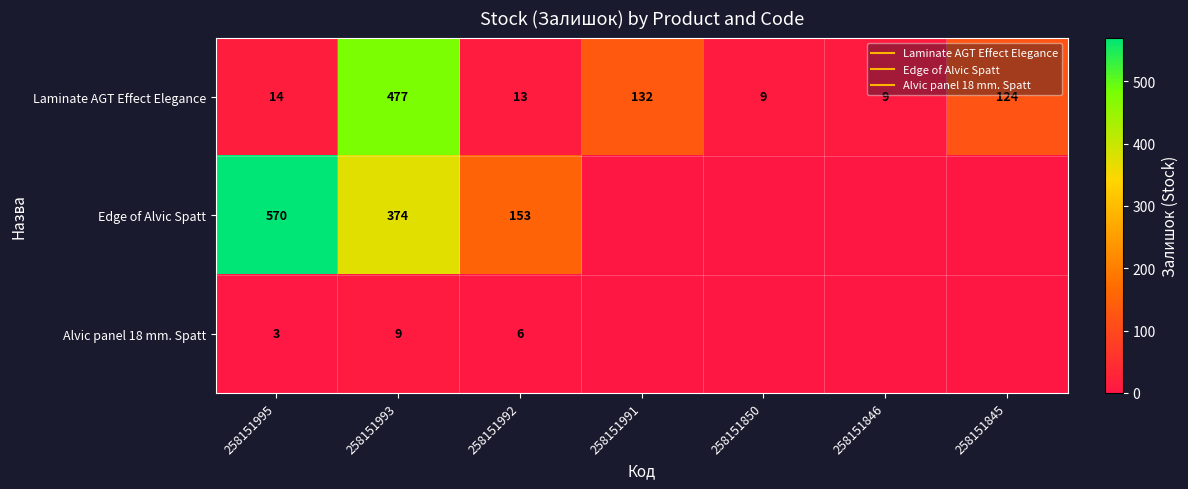

What is the sum of all Edge of Alvic Spatt values?

1097